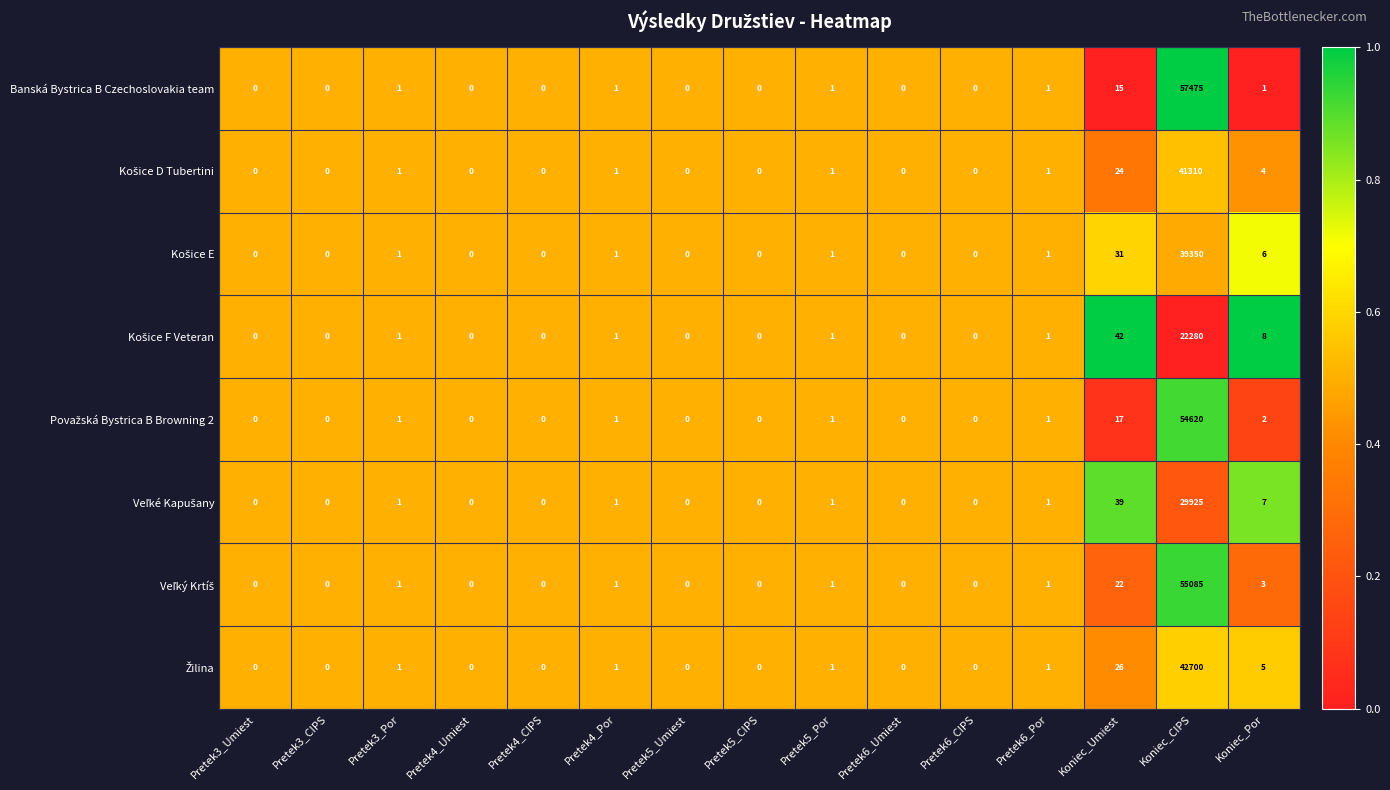

Which series has the largest total across all categories?

Banská Bystrica B Czechoslovakia team